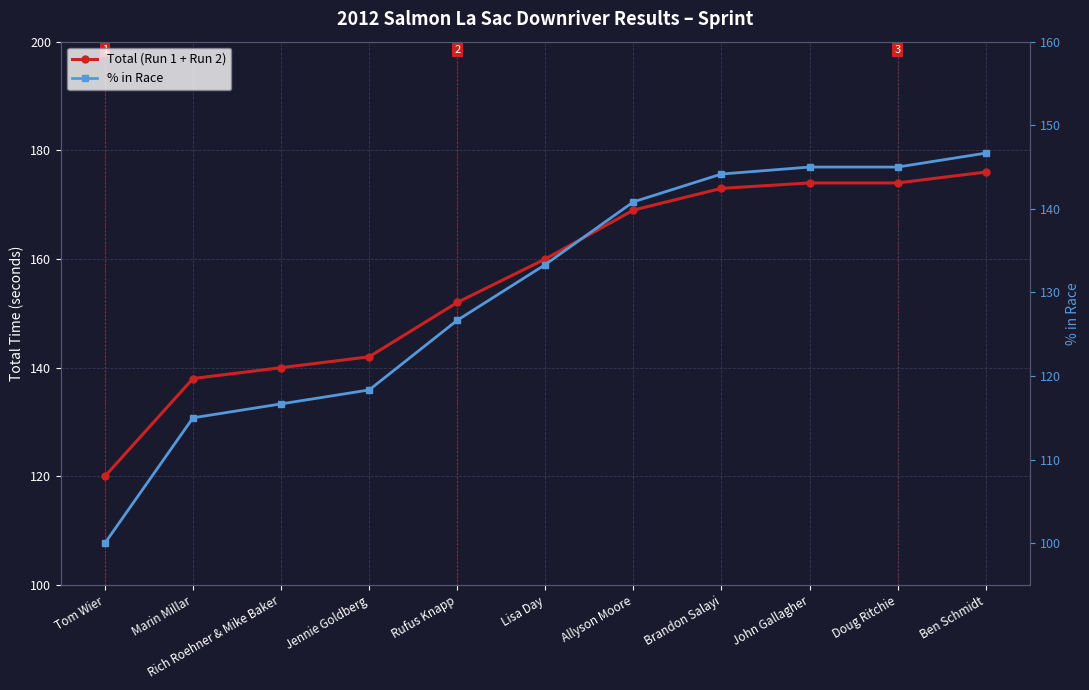

At Ben Schmidt, list the series in order from largest to smallest.

Total (Run 1 + Run 2), % in Race